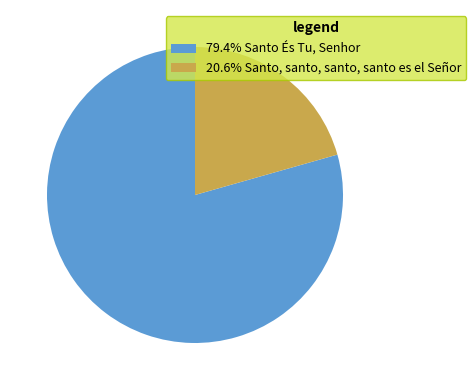

Is the sum of 20.6% Santo, santo, santo, santo es el Señor and 79.4% Santo És Tu, Senhor greater than half?

Yes